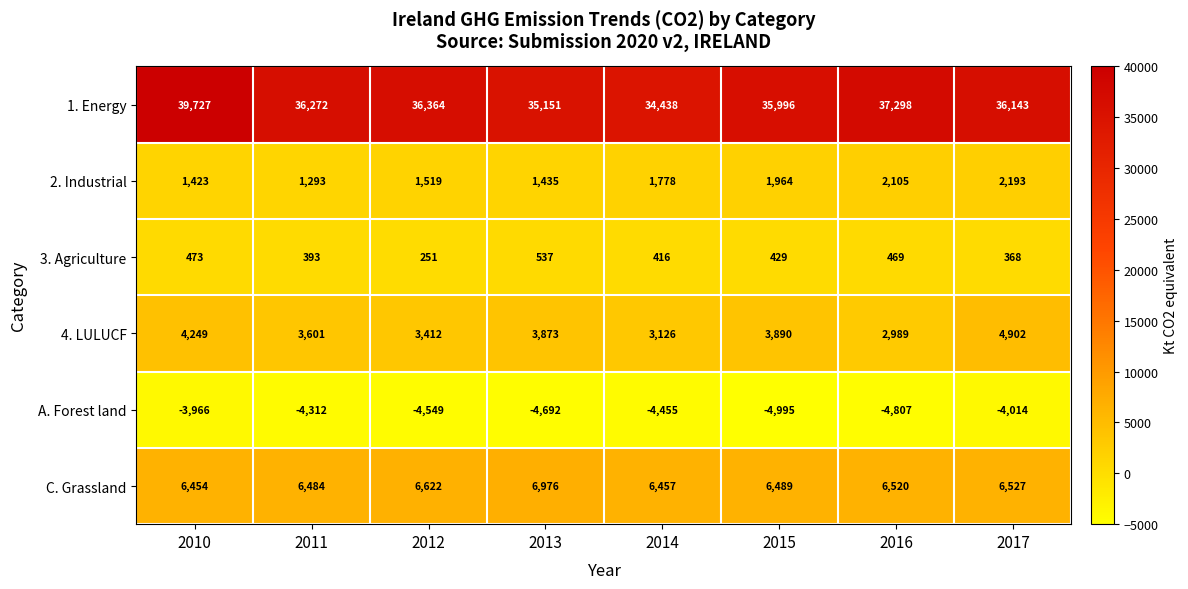

What is the sum of all 4. LULUCF values?

30042